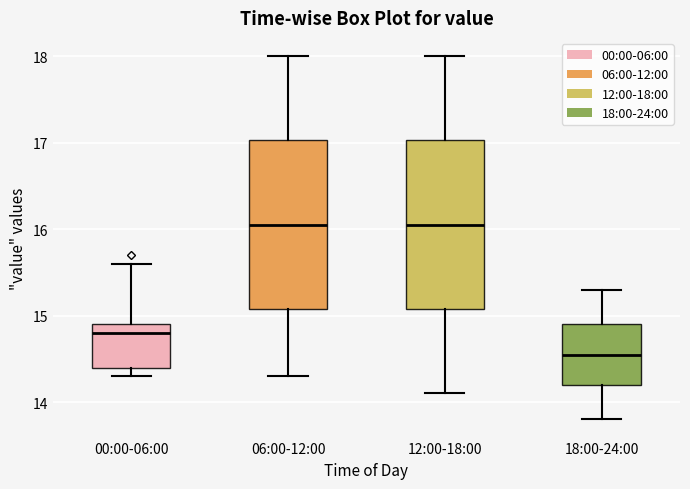

Reading left to right, transcribe this box plot: for each box, give where its median line is, the range the box spans, and where its two whiskers end, as read against the y-axis. The values are not printed on the chart, so give them approximately, as read against the axis.

00:00-06:00: median 14.8, box 14.4 to 14.9, whiskers 14.3 to 15.6
06:00-12:00: median 16.1, box 15.1 to 17.0, whiskers 14.3 to 18.0
12:00-18:00: median 16.1, box 15.1 to 17.0, whiskers 14.1 to 18.0
18:00-24:00: median 14.6, box 14.2 to 14.9, whiskers 13.8 to 15.3